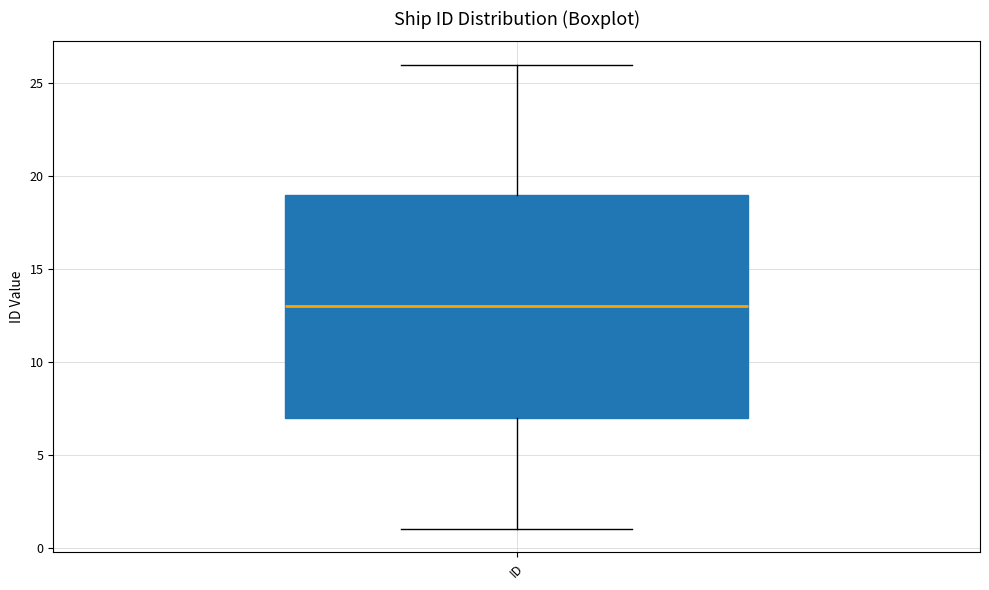

Transcribe this box plot: give where the median line is, the range the box spans, and where the two whiskers end, as read against the y-axis. The values are not printed on the chart, so give them approximately, as read against the axis.

median 13, box 7 to 19, whiskers 1 to 26